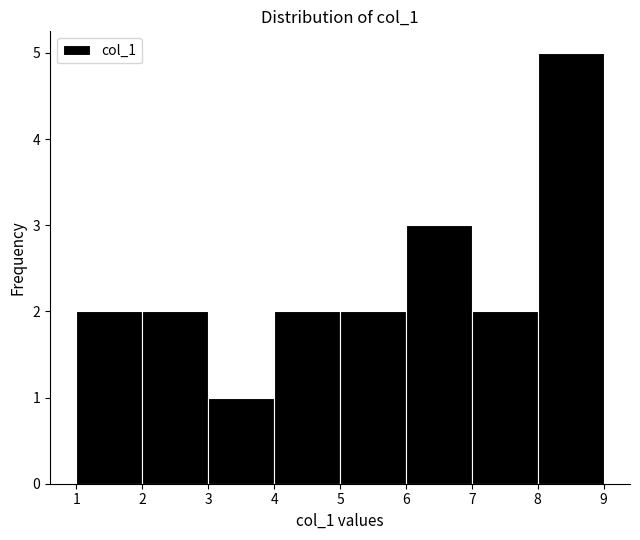

Reading left to right, list every bar in this chart as the range it spans on the x-axis followed by its height. The values are not printed on the chart, so give them approximately, as read against the axis.

1 to 2: 2
2 to 3: 2
3 to 4: 1
4 to 5: 2
5 to 6: 2
6 to 7: 3
7 to 8: 2
8 to 9: 5